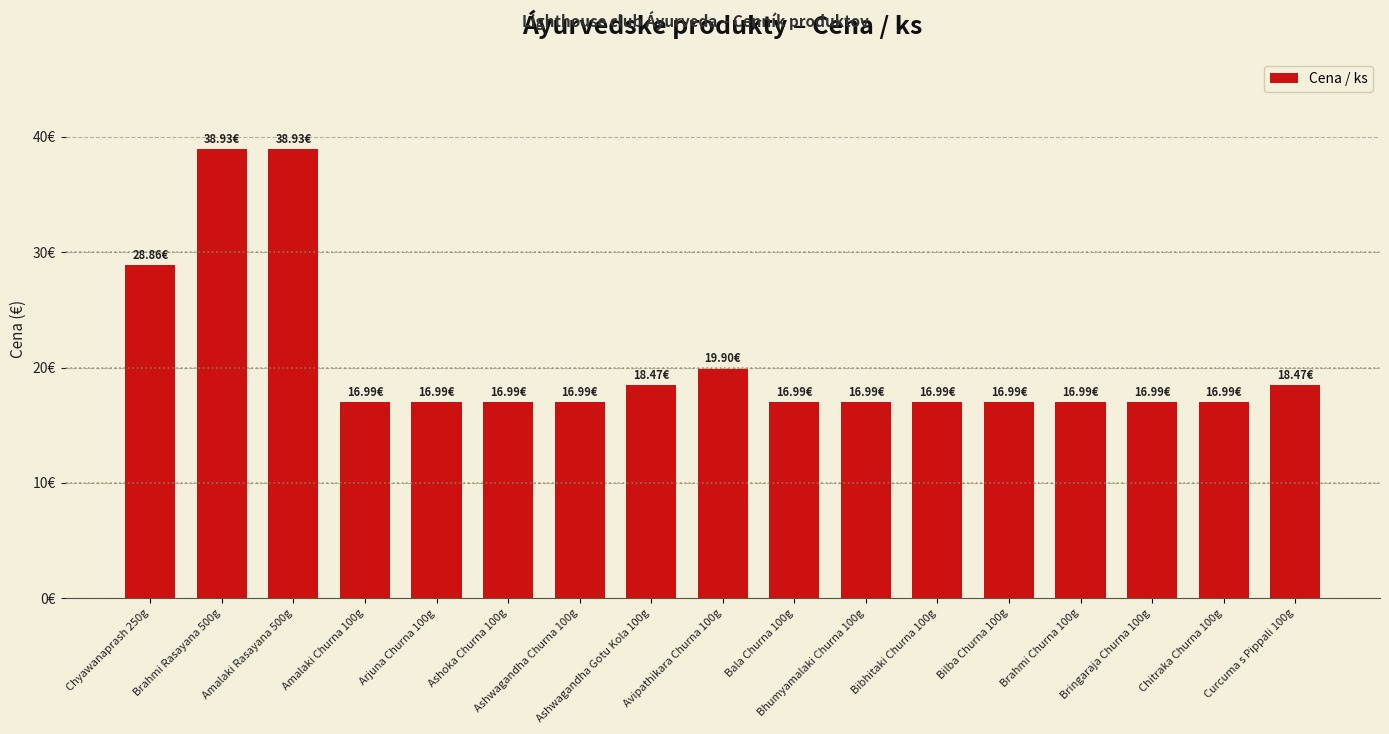

What is the change in value from Avipathikara Churna 100g to Bhumyamalaki Churna 100g?

-2.9